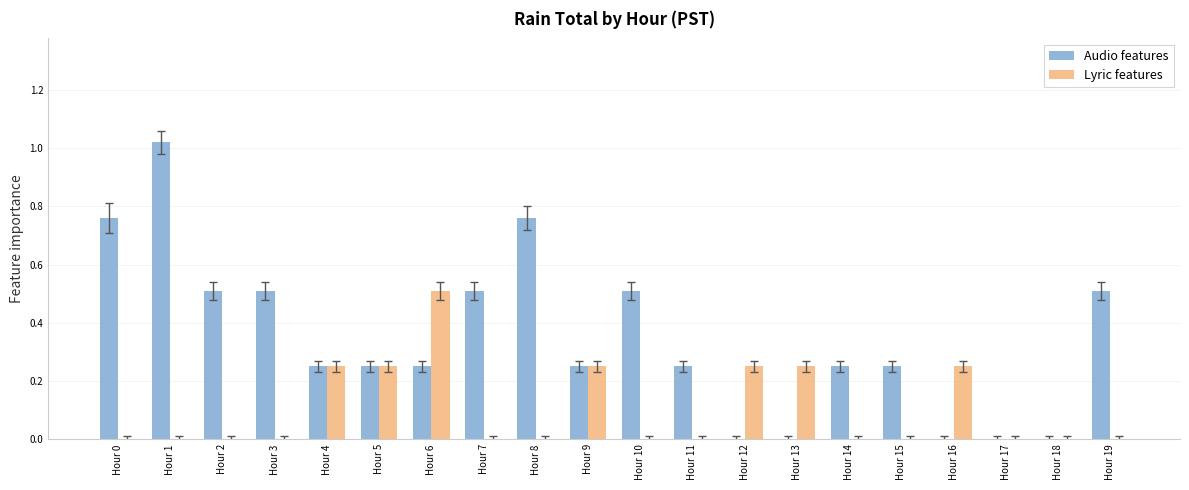

The Lyric features series shows 0.3 at Hour 8. True or false?

False